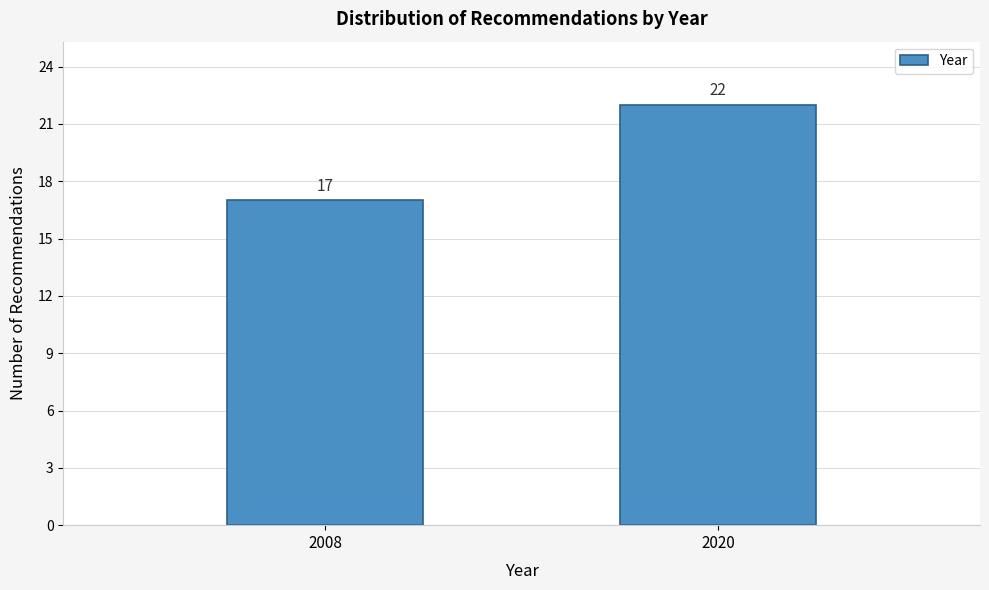

Reading left to right, list all the values displayed in this chart.

17	22